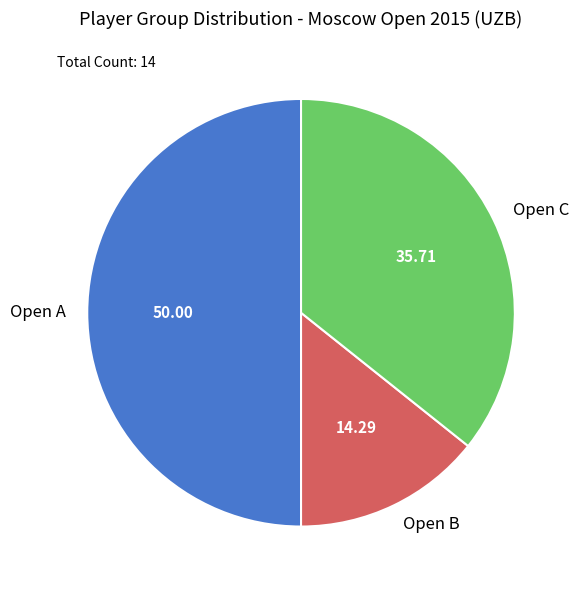

How many segments does this pie chart have?

3